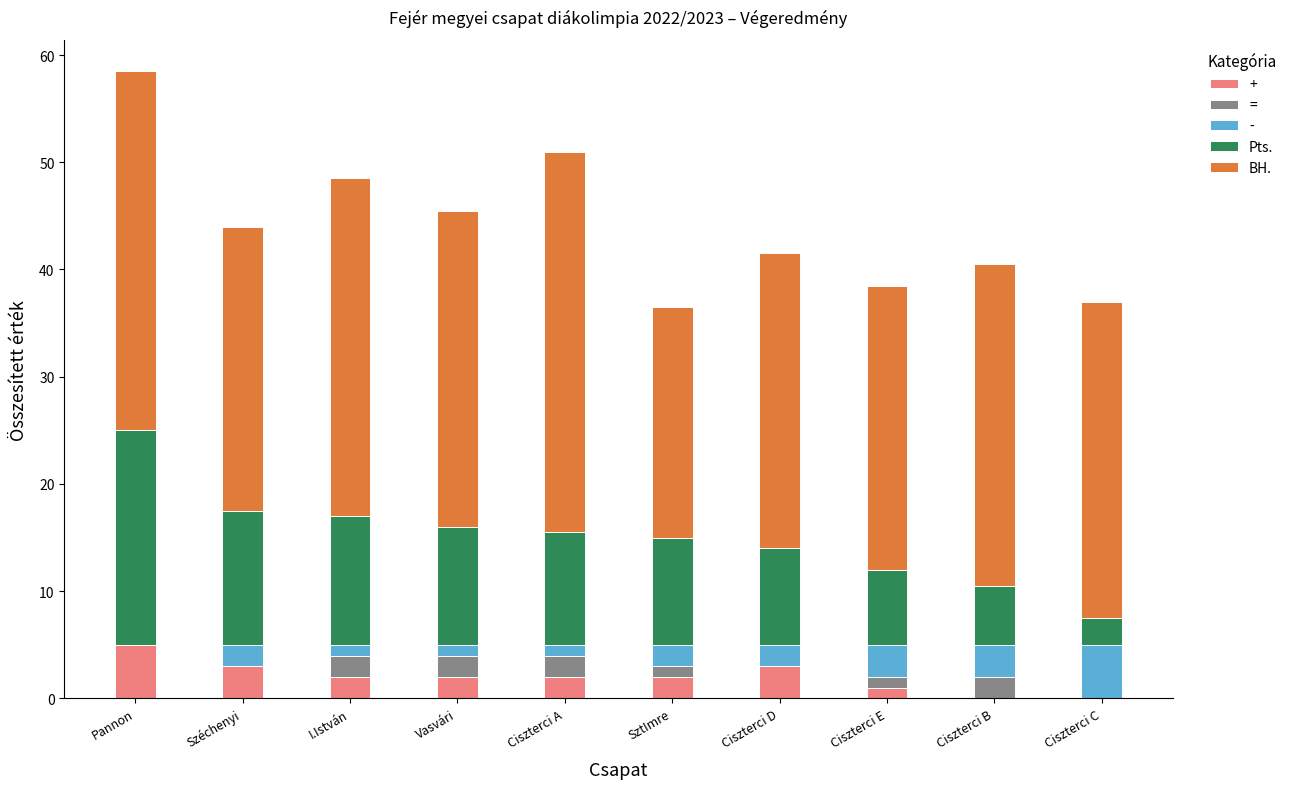

What value does the + series have at Pannon?

5.0